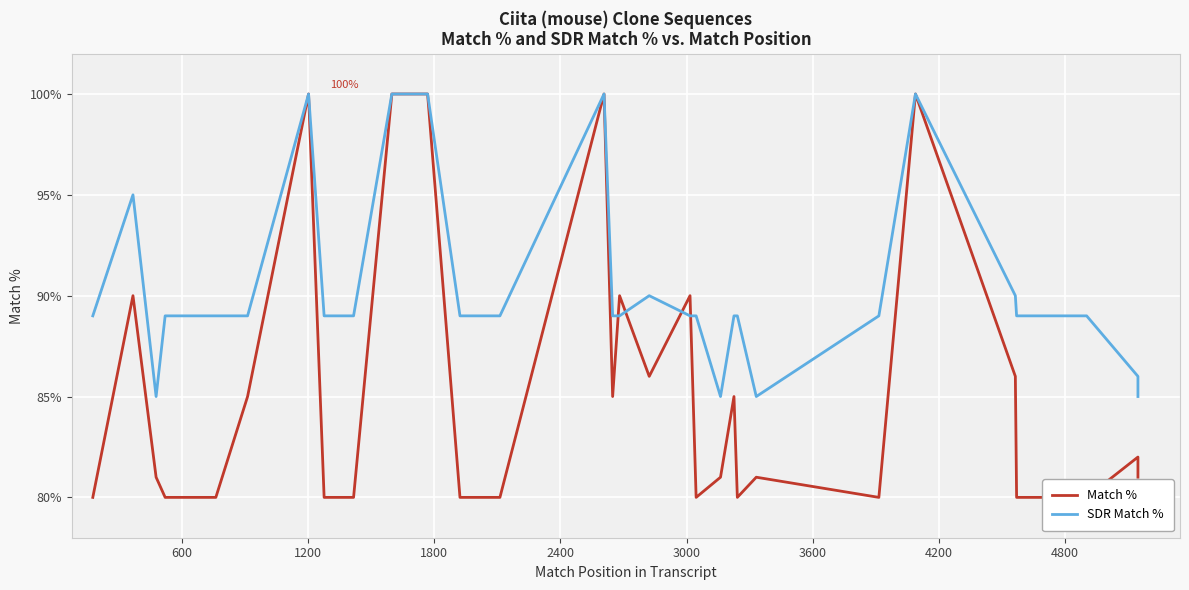

What is the minimum value for Match %?

80